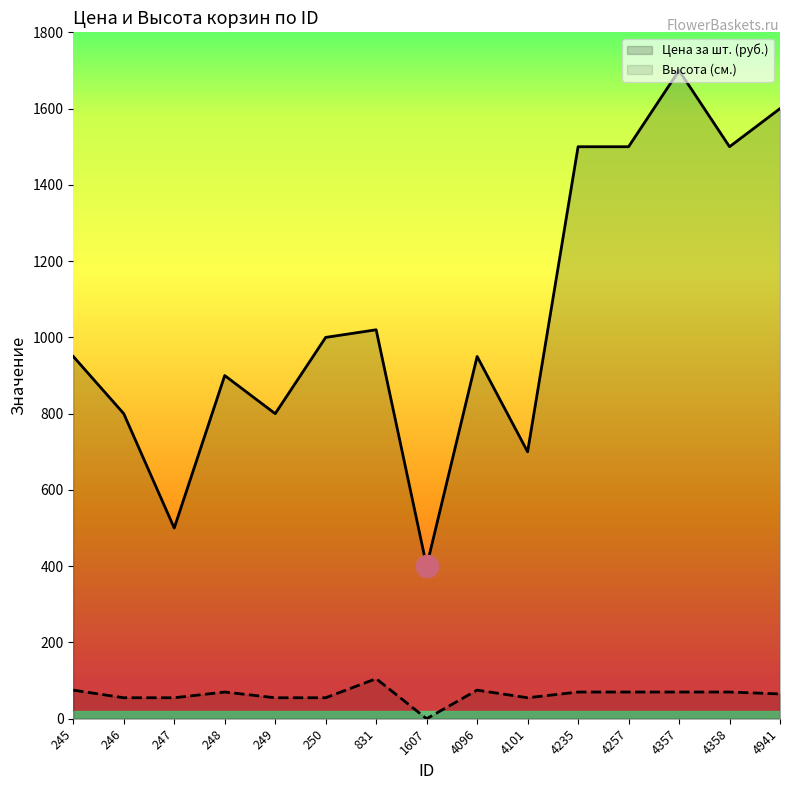

Where is the first local minimum for Цена за шт. (руб.)?

247